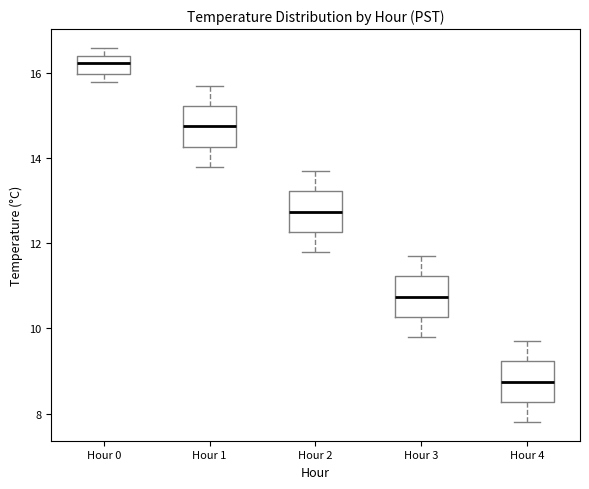

Reading left to right, read every box against the y-axis: the position of its median line, the range the box covers, and the ends of its whiskers. The values are not printed on the chart, so give them approximately, as read against the axis.

Hour 0: median 16.2, box 16.0 to 16.4, whiskers 15.8 to 16.6
Hour 1: median 14.8, box 14.2 to 15.2, whiskers 13.8 to 15.8
Hour 2: median 12.8, box 12.2 to 13.2, whiskers 11.8 to 13.8
Hour 3: median 10.8, box 10.2 to 11.2, whiskers 9.8 to 11.8
Hour 4: median 8.8, box 8.2 to 9.2, whiskers 7.8 to 9.8